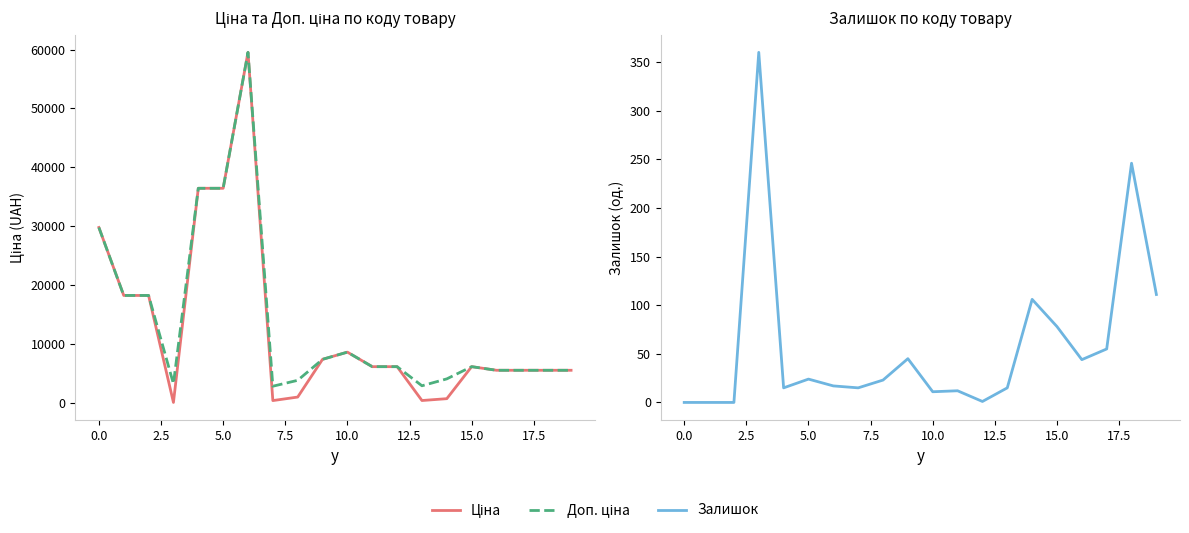

The Залишок series shows 246.0 at 18. True or false?

True